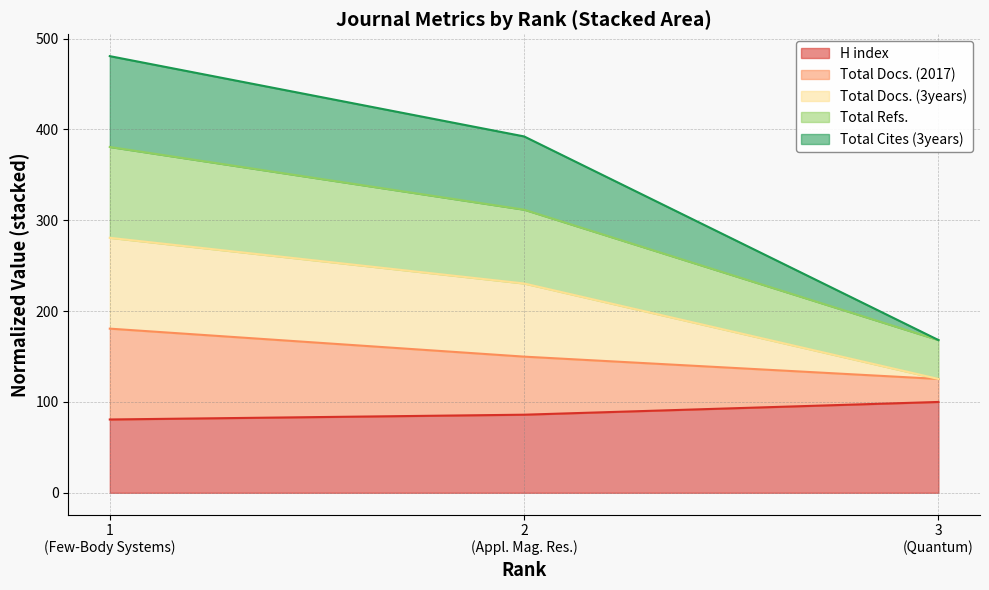

What is the lowest value of the H index series?

80.7